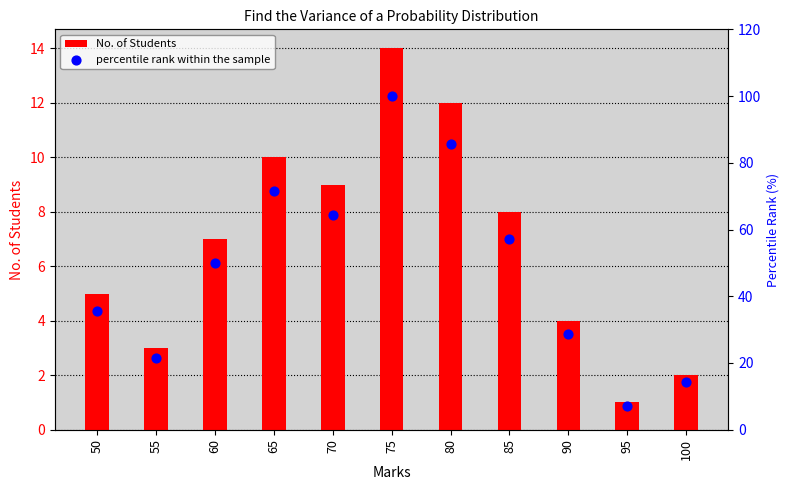

Is the value of No. of Students at 85 greater than the value of percentile rank within the sample at 55?

No